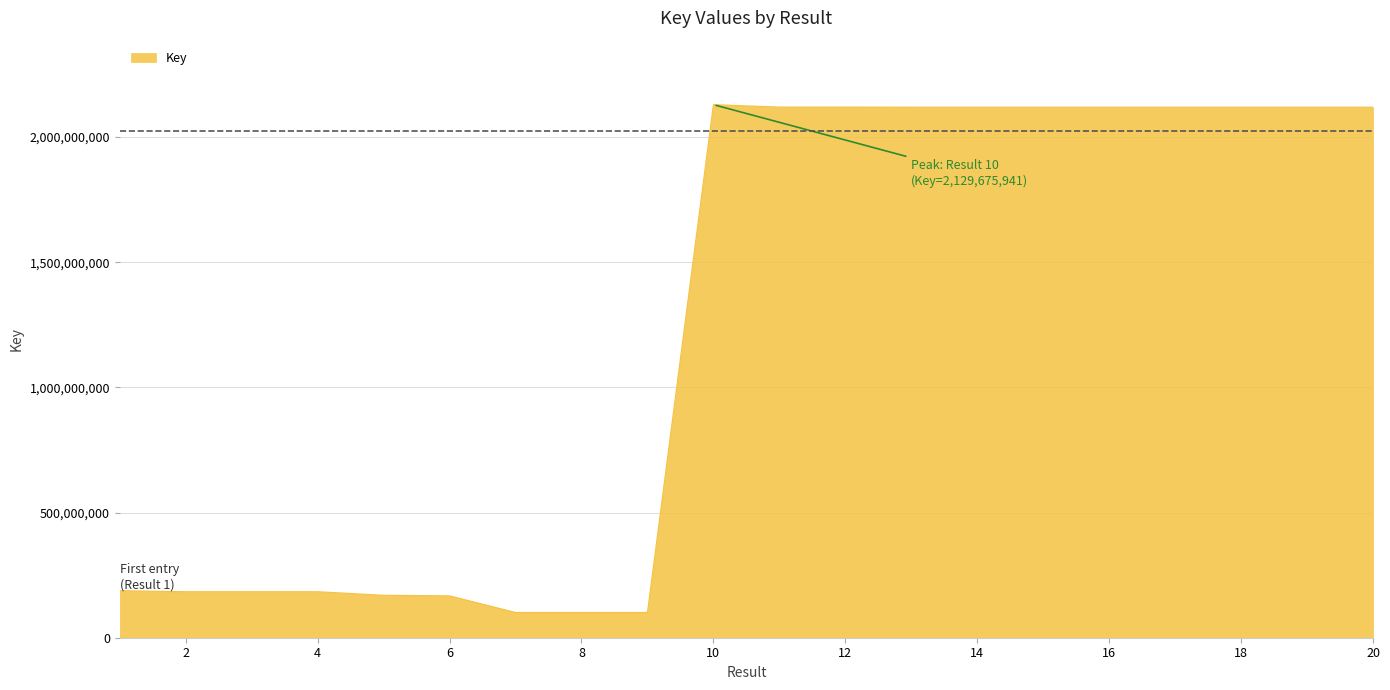

What is the difference between the maximum and minimum values?

2028840696